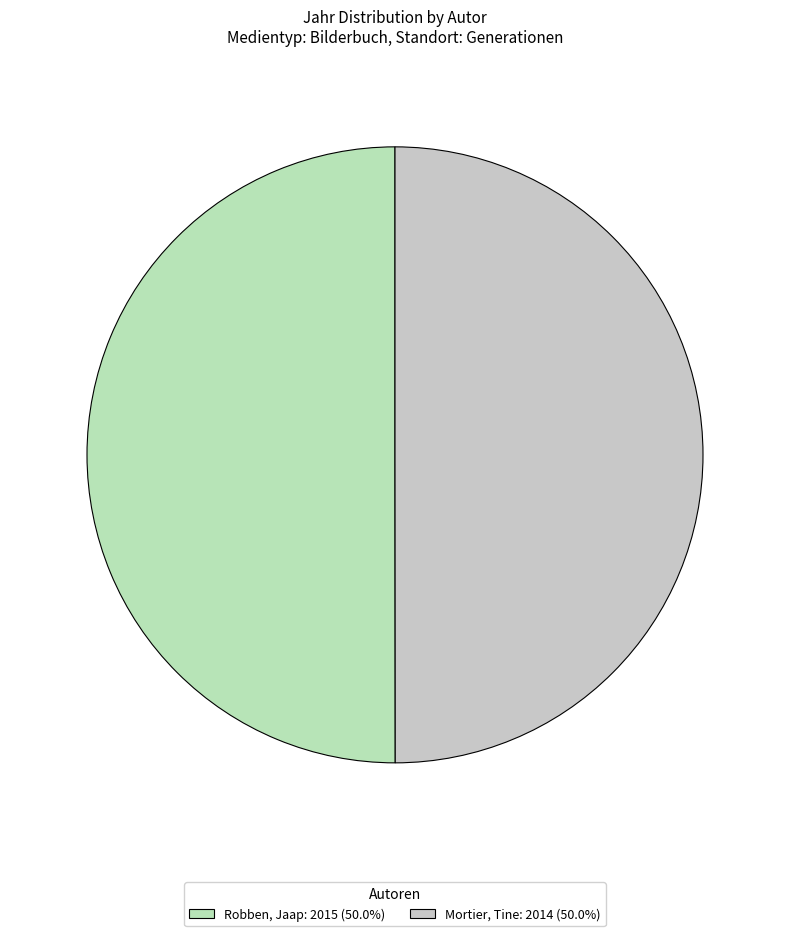

Which category accounts for the majority?

Robben, Jaap